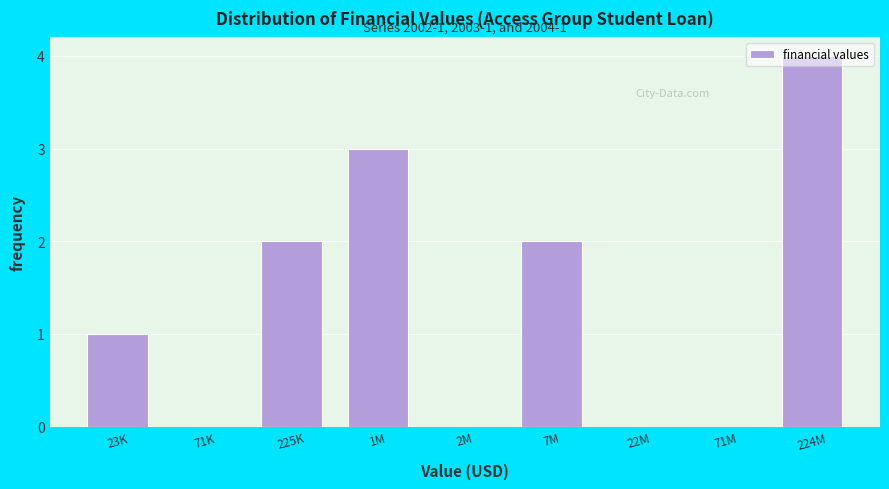

Which has a higher value, 7M or 71M?

7M